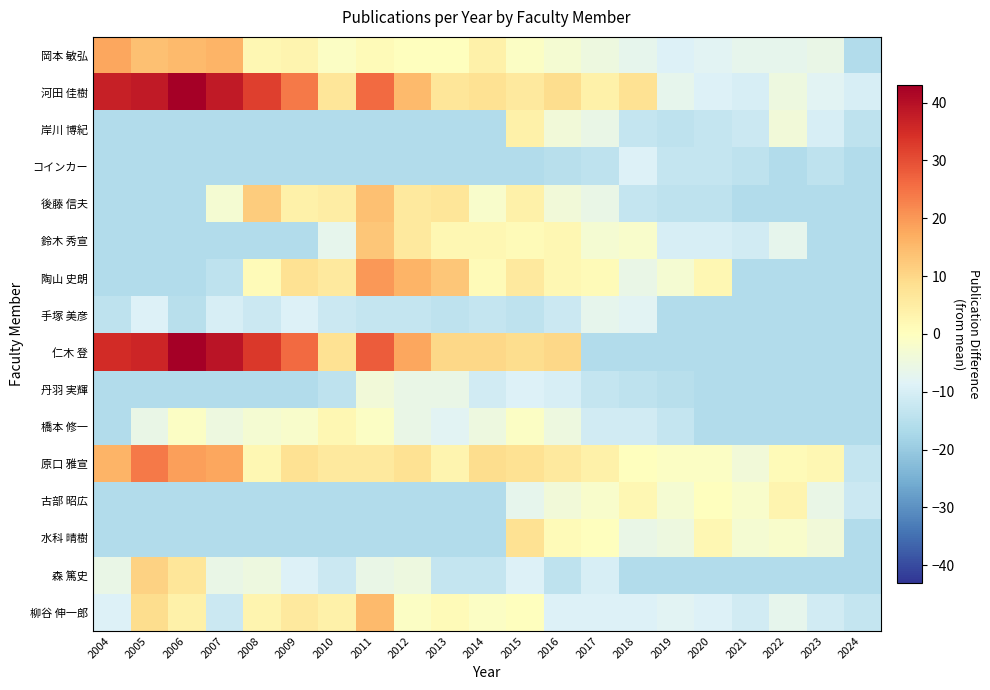

What is the spread (max minus min) of values at 2012?

34.0